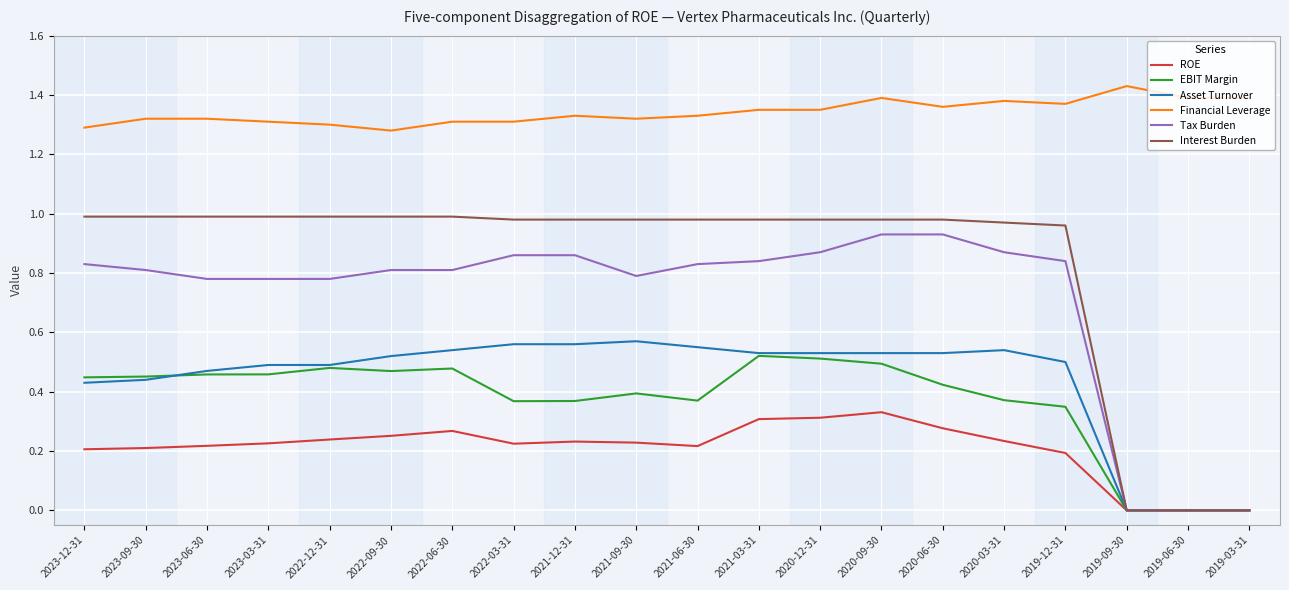

True or false: Financial Leverage has a value of 1.4 at 2020-03-31.

True